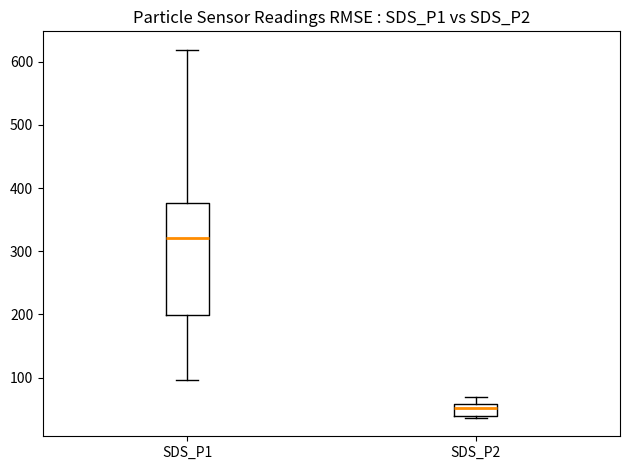

Which box has the highest median line?

SDS_P1